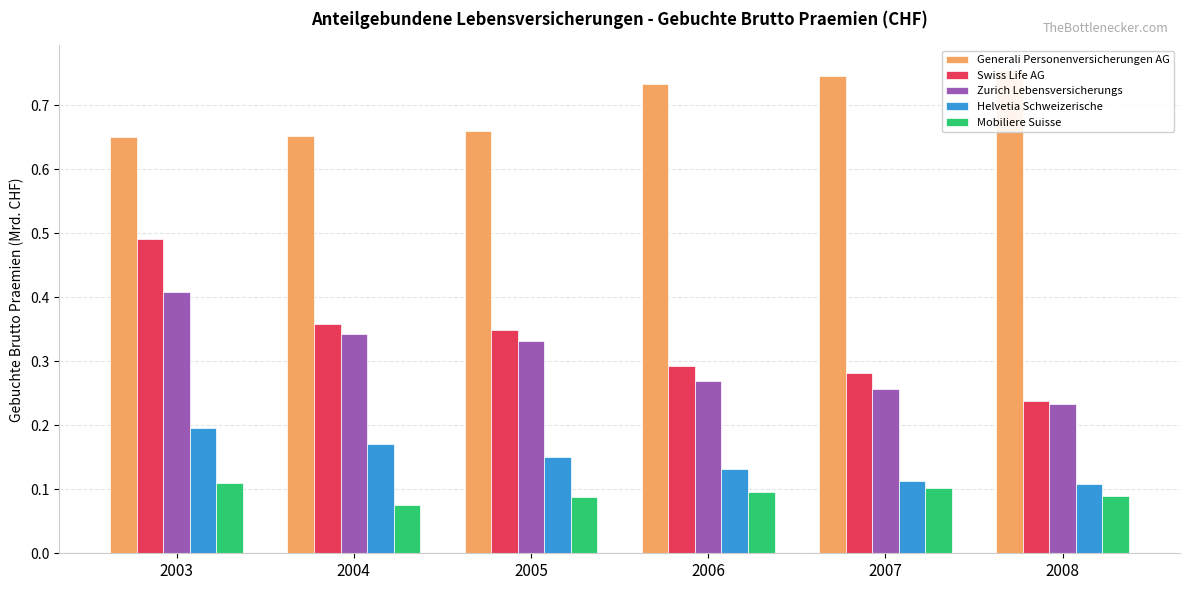

The value of Swiss Life AG at 2006 is 0.5. True or false?

False